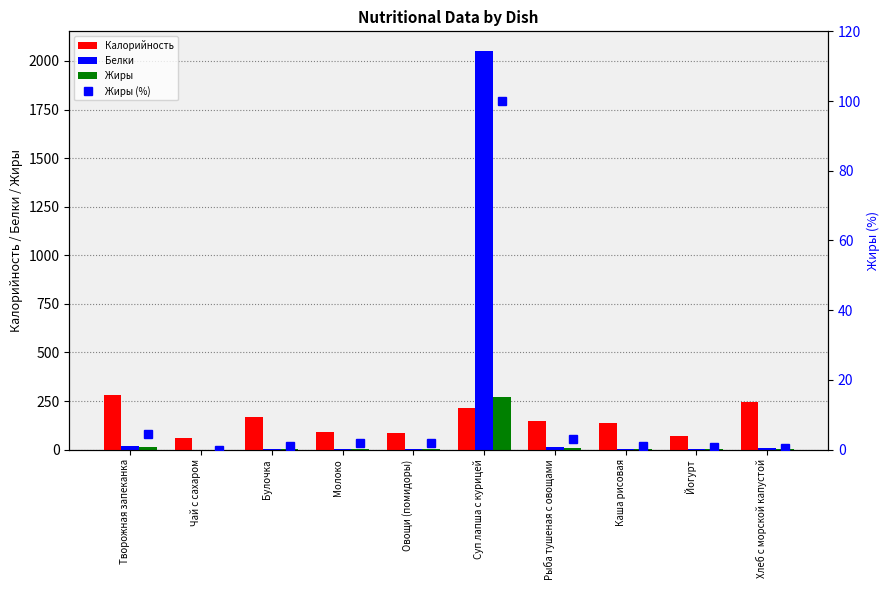

What is the label of the 6th bar from the left?

Суп лапша с курицей